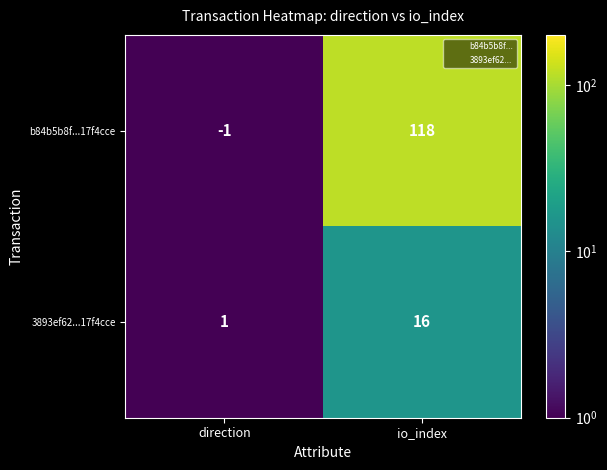

Is it true that b84b5b8f...17f4cce equals -2 at direction?

False